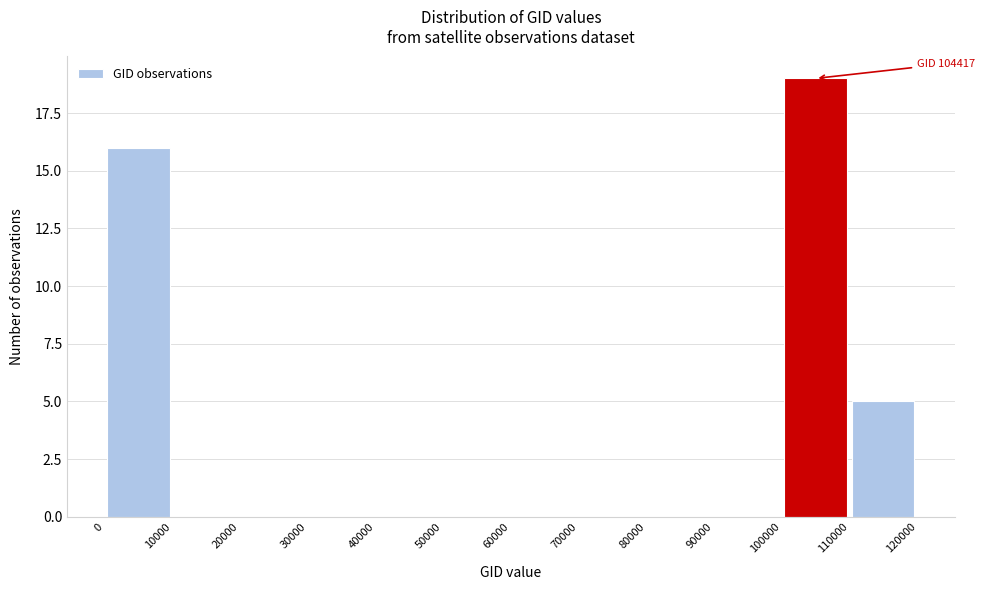

Over which range of the x-axis is the bar tallest?

100000 to 110000